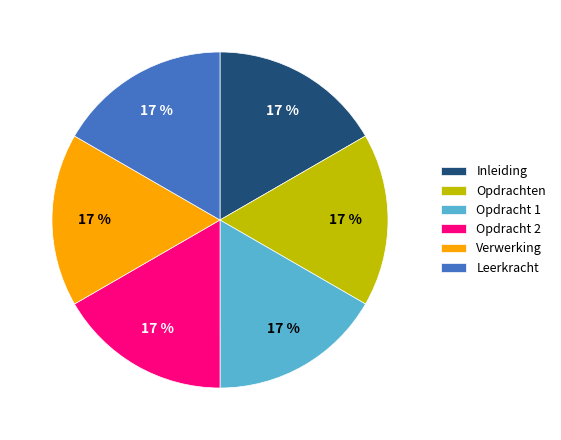

Approximately how many times larger is the value at Opdracht 1 compared to Inleiding?

1.0